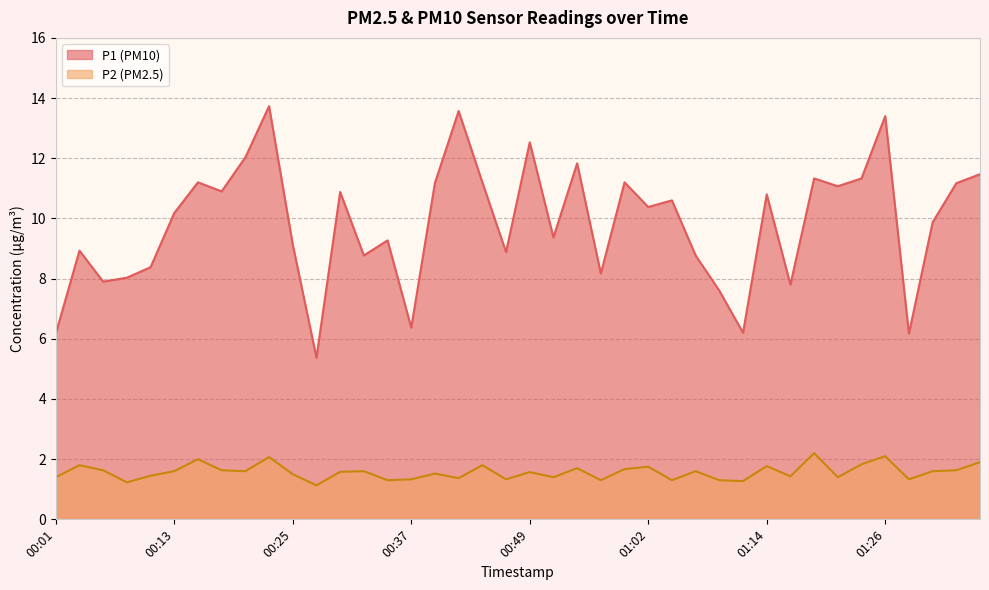

Which series changed the most between 01:09 and 01:16?

P1